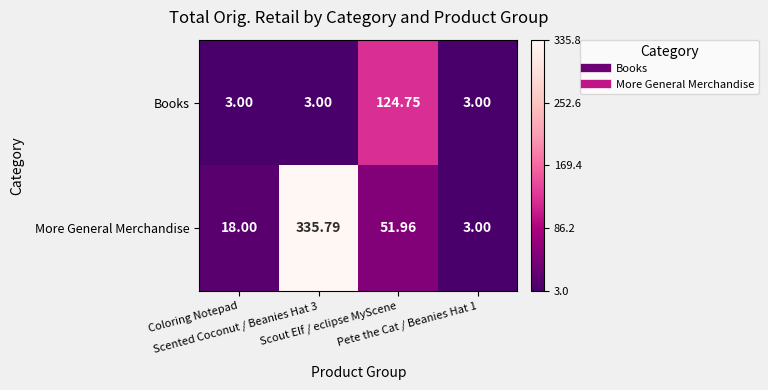

Rank the series by their average value, from lowest to highest.

Books, More General Merchandise